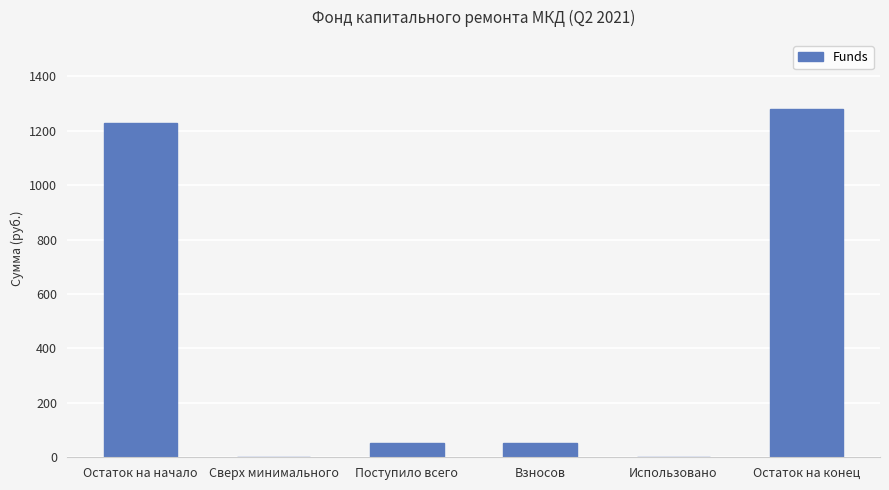

Are the bars horizontal?

No